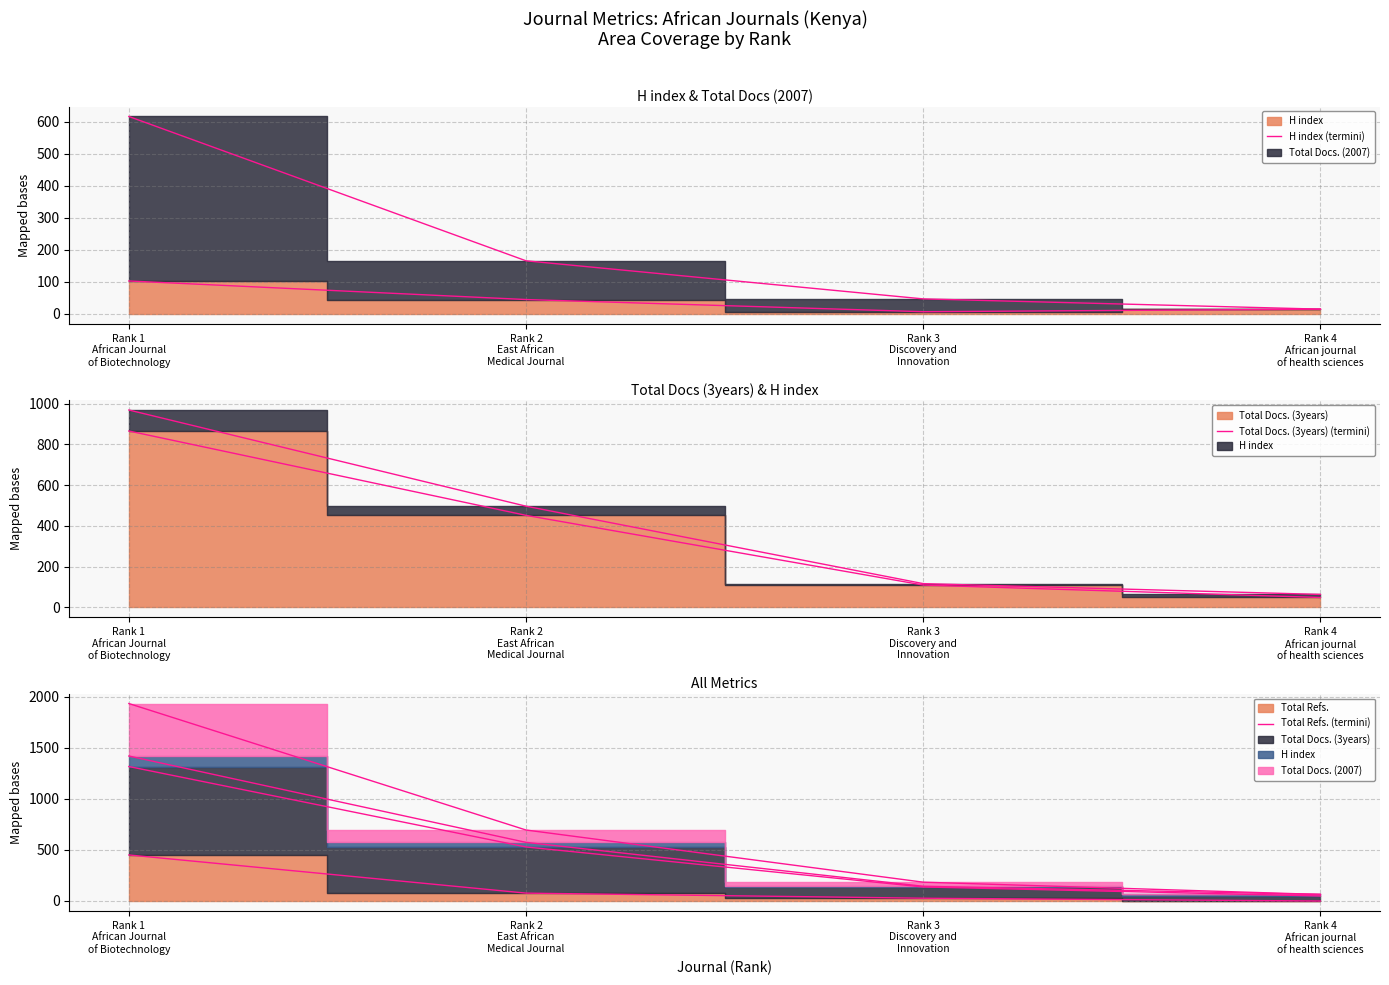

What position from the right is Rank 3
Discovery and
Innovation?

2